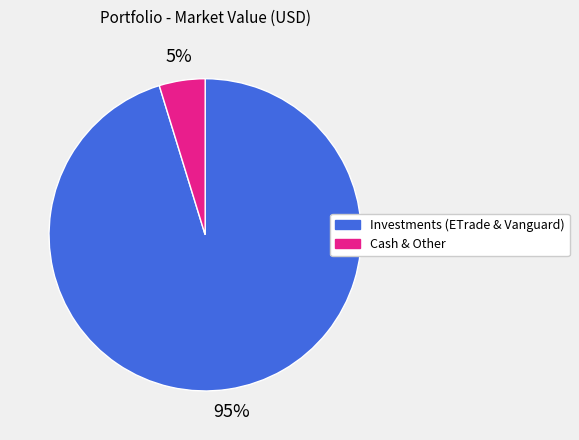

To the nearest percent, what is the average slice percentage?

50%